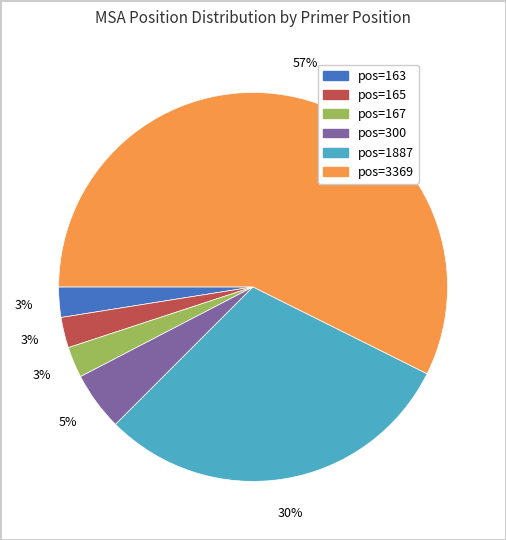

To the nearest percent, what is the difference between the pos=167 and pos=300 slice percentages?

2%